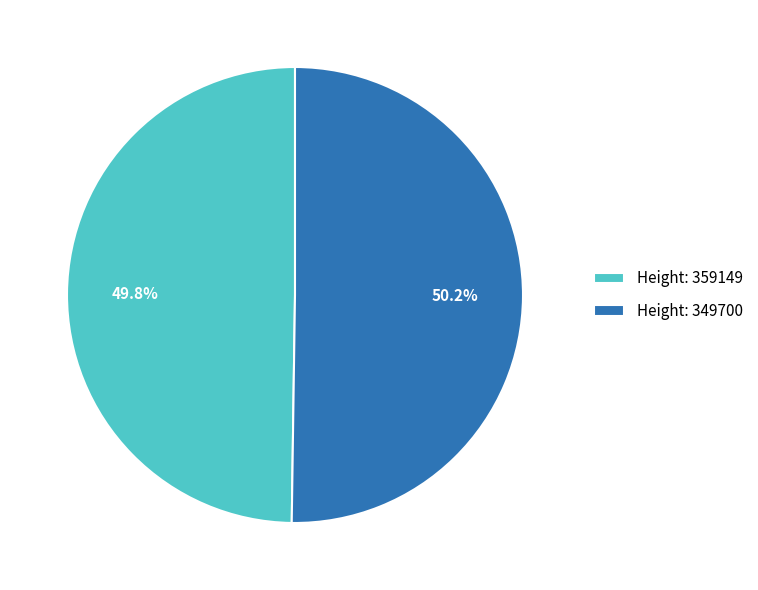

Does any single category account for the majority?

Yes